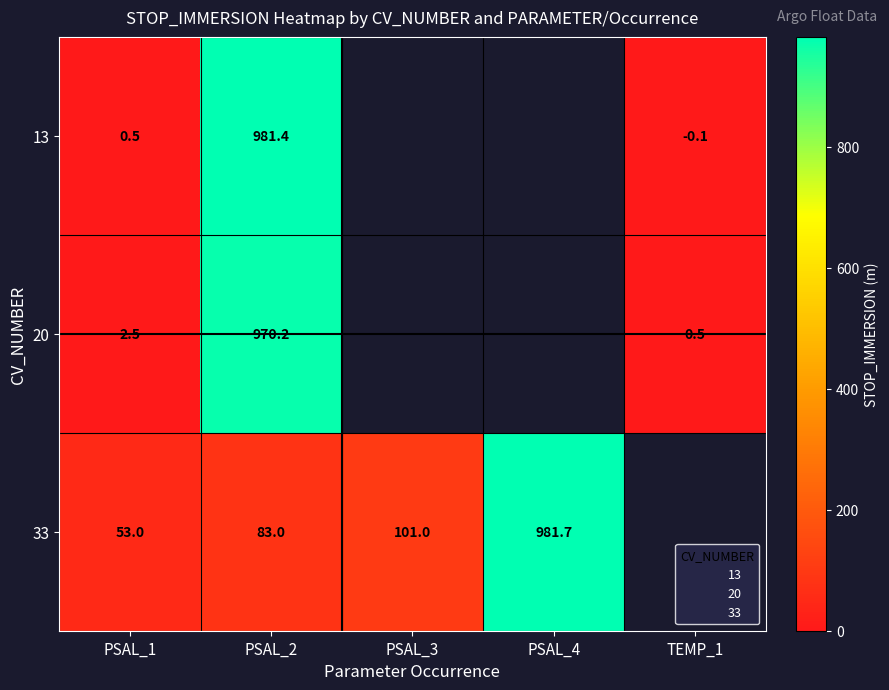

Which series changed the most between PSAL_2 and PSAL_4?

33